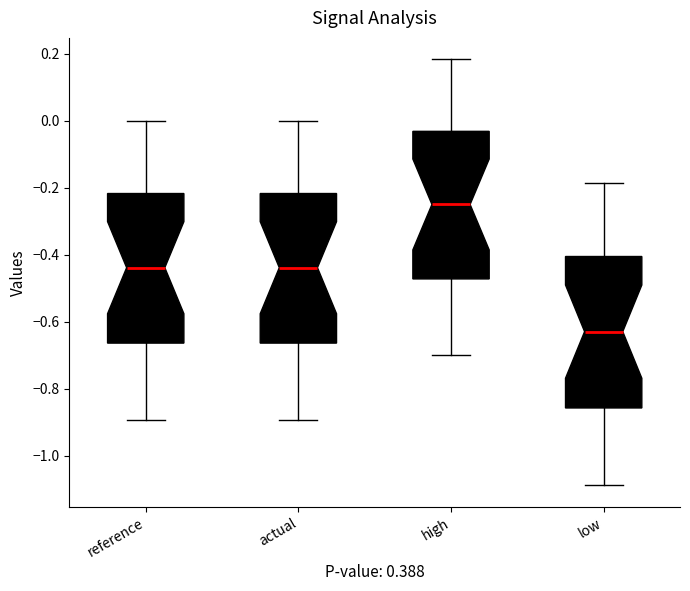

Reading left to right, transcribe this box plot: for each box, give where its median line is, the range the box spans, and where its two whiskers end, as read against the y-axis. The values are not printed on the chart, so give them approximately, as read against the axis.

reference: median -0.44, box -0.66 to -0.22, whiskers -0.90 to 0.00
actual: median -0.44, box -0.66 to -0.22, whiskers -0.90 to 0.00
high: median -0.24, box -0.48 to -0.04, whiskers -0.70 to 0.18
low: median -0.62, box -0.86 to -0.40, whiskers -1.08 to -0.18